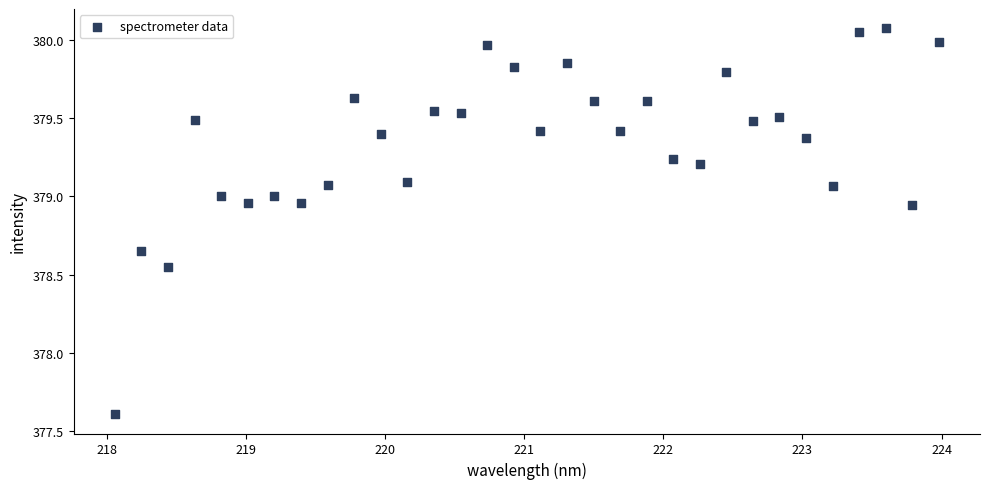

What is the range of X values (max minus min)?

5.9